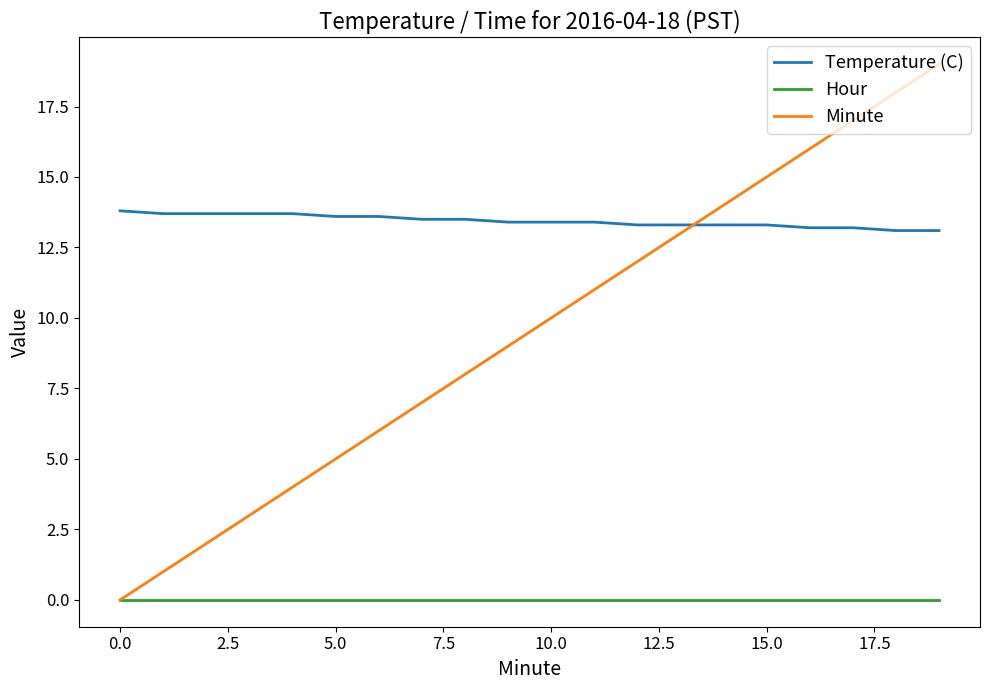

Does the chart display data point markers on the line(s)?

No